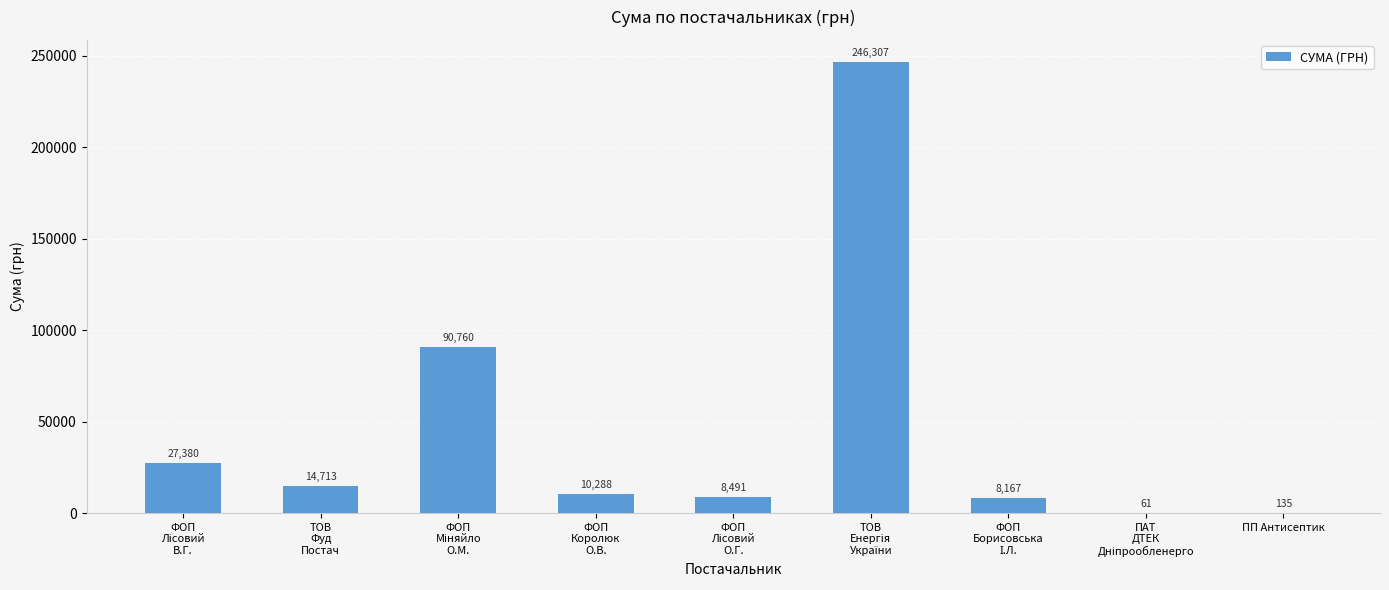

The value at ПП Антисептик is 135.0. True or false?

True